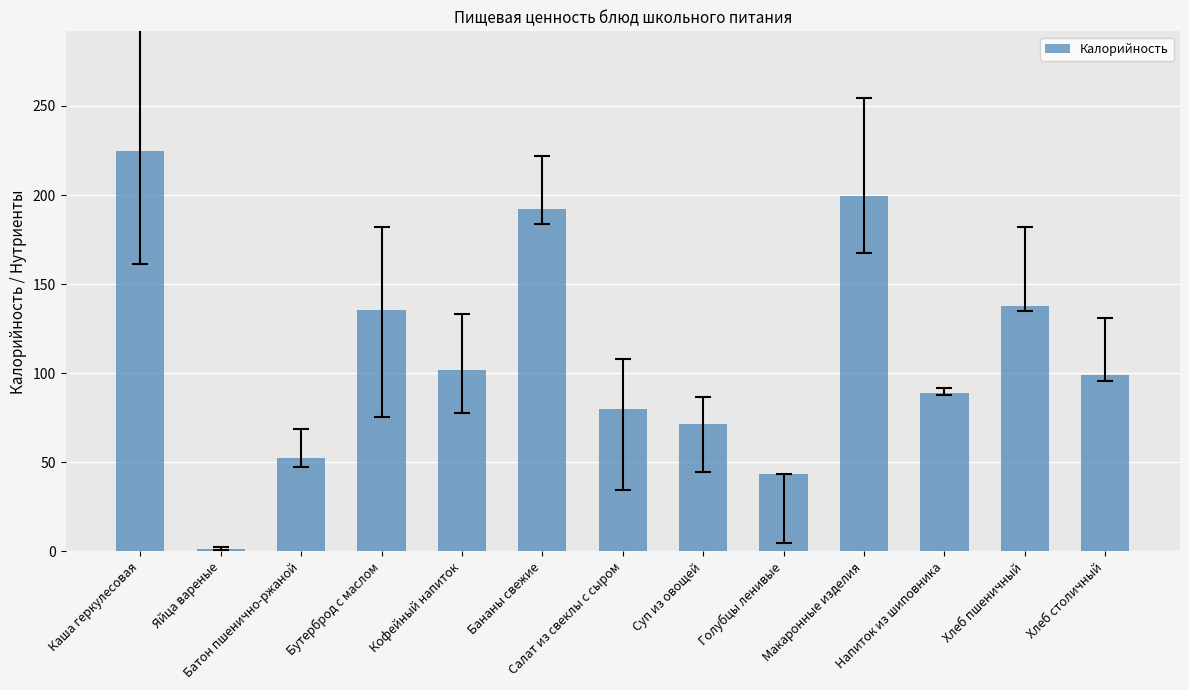

What is the maximum value shown in the chart?

224.5